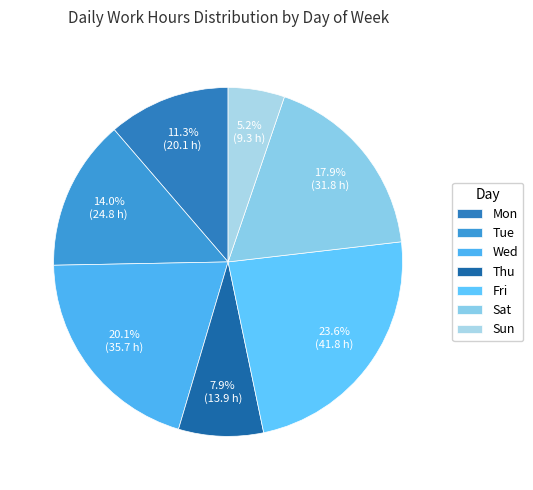

Does any single category account for the majority?

No